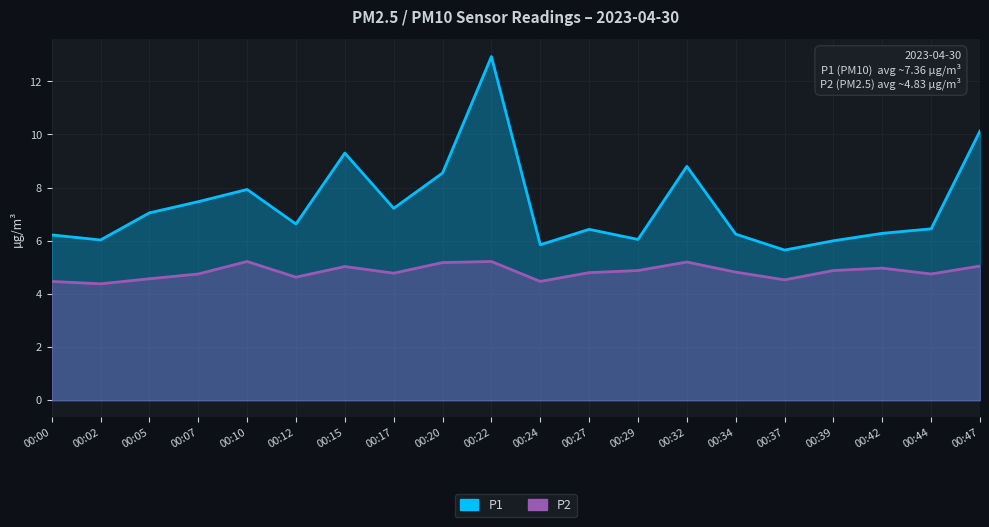

Reading left to right, list all the values displayed in this chart.

P1: 00:00=6.2	00:02=6.0	00:05=7.0	00:07=7.5	00:10=7.9	00:12=6.6	00:15=9.3	00:17=7.2	00:20=8.6	00:22=12.9	00:24=5.8	00:27=6.4	00:29=6.0	00:32=8.8	00:34=6.2	00:37=5.7	00:39=6.0	00:42=6.3	00:44=6.5	00:47=10.1
P2: 00:00=4.5	00:02=4.4	00:05=4.6	00:07=4.8	00:10=5.2	00:12=4.6	00:15=5.0	00:17=4.8	00:20=5.2	00:22=5.2	00:24=4.5	00:27=4.8	00:29=4.9	00:32=5.2	00:34=4.8	00:37=4.5	00:39=4.9	00:42=5.0	00:44=4.8	00:47=5.0